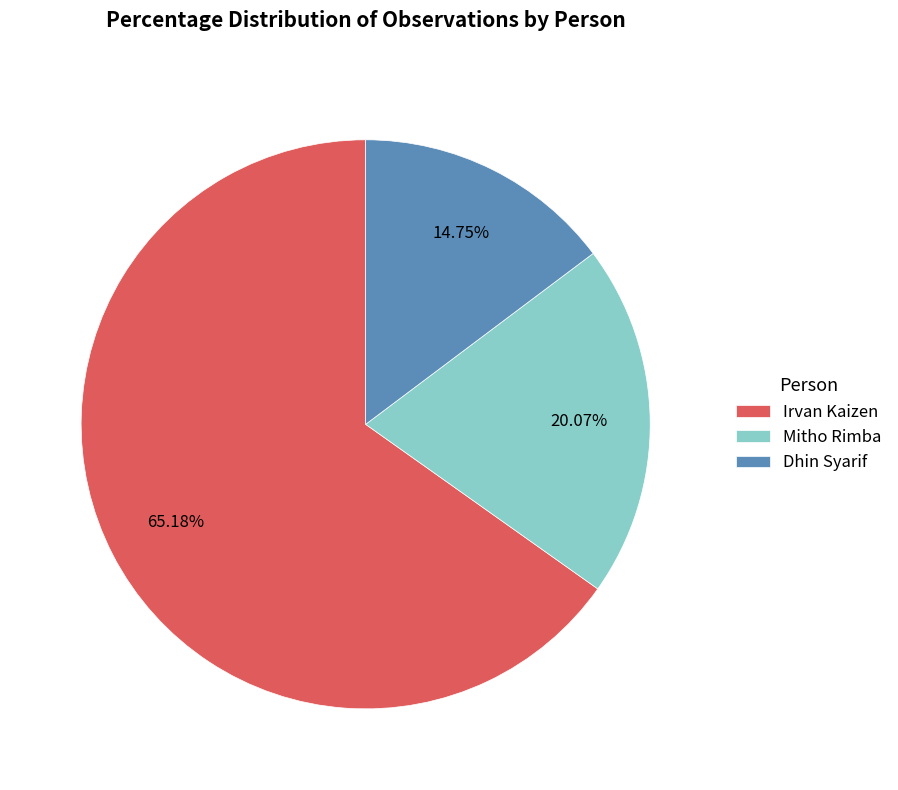

Between Dhin Syarif and Mitho Rimba, which is larger?

Mitho Rimba